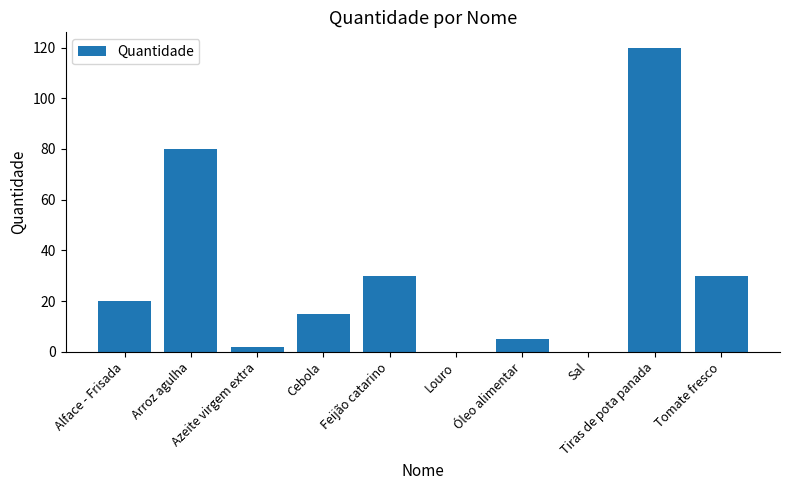

The value at Tiras de pota panada is 120.0. True or false?

True